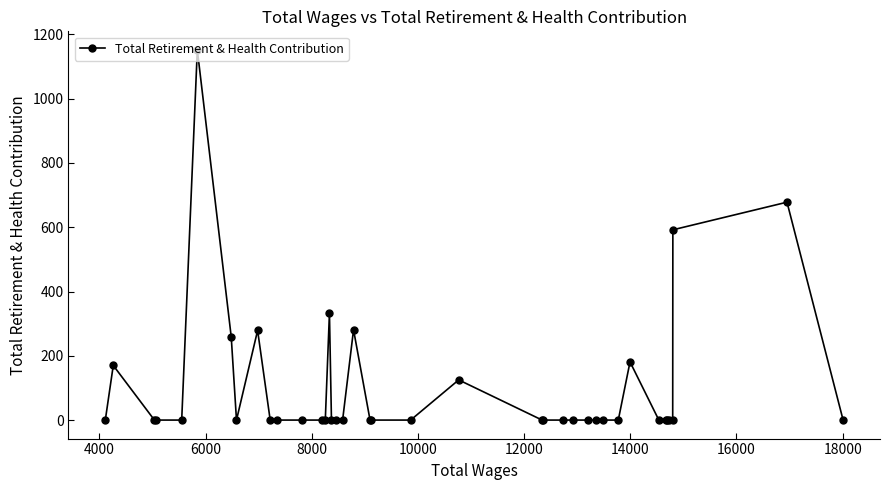

How many lines are shown in the chart?

1